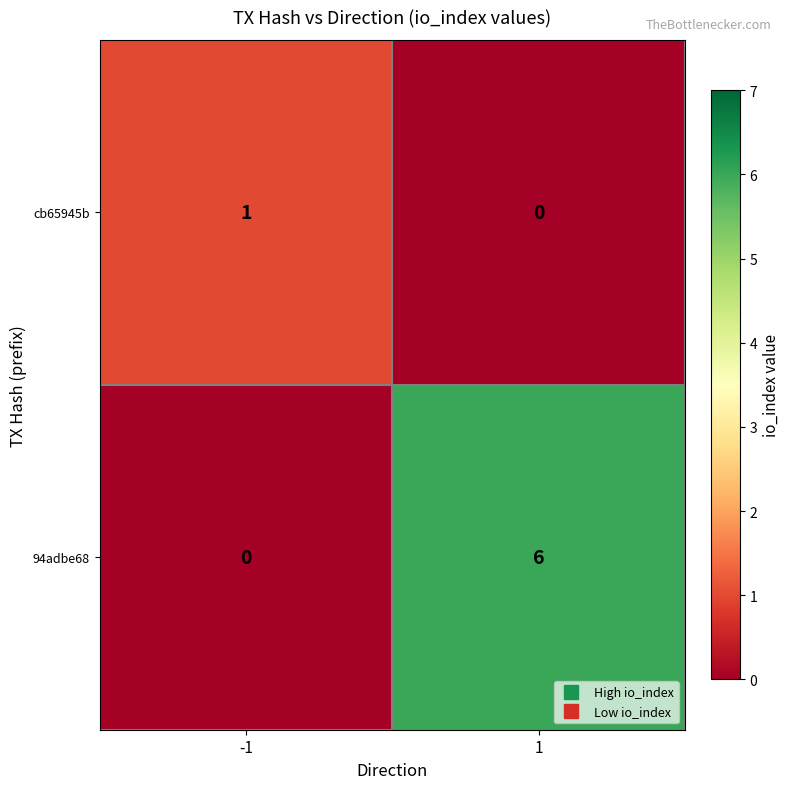

What is the greatest value displayed?

6